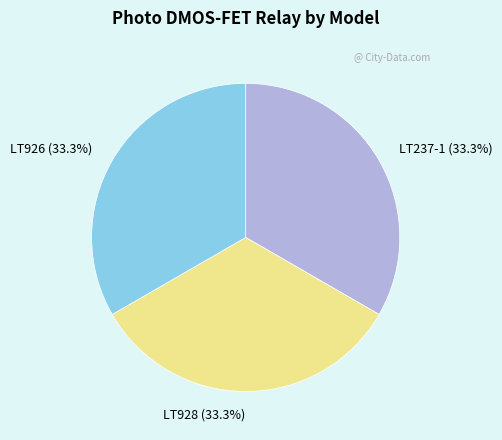

To the nearest percent, what percentage of the pie is LT928?

33%